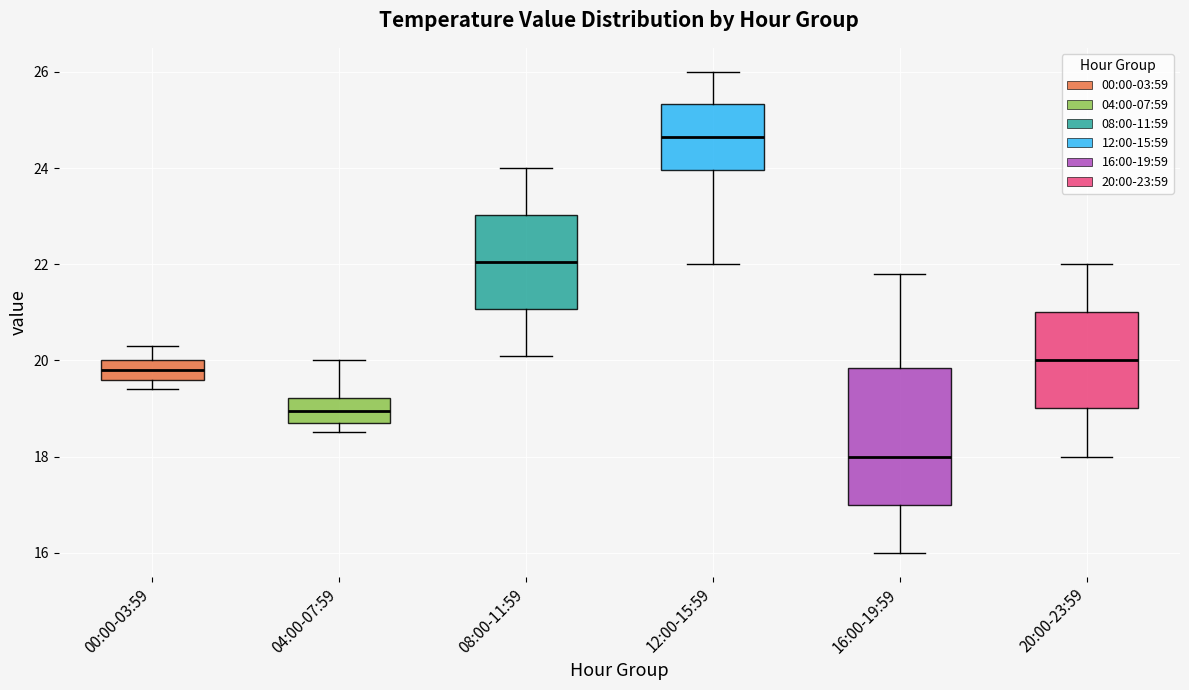

Reading left to right, transcribe this box plot: for each box, give where its median line is, the range the box spans, and where its two whiskers end, as read against the y-axis. The values are not printed on the chart, so give them approximately, as read against the axis.

00:00-03:59: median 19.8, box 19.6 to 20.0, whiskers 19.4 to 20.4
04:00-07:59: median 19.0, box 18.8 to 19.2, whiskers 18.6 to 20.0
08:00-11:59: median 22.0, box 21.0 to 23.0, whiskers 20.2 to 24.0
12:00-15:59: median 24.6, box 24.0 to 25.4, whiskers 22.0 to 26.0
16:00-19:59: median 18.0, box 17.0 to 19.8, whiskers 16.0 to 21.8
20:00-23:59: median 20.0, box 19.0 to 21.0, whiskers 18.0 to 22.0